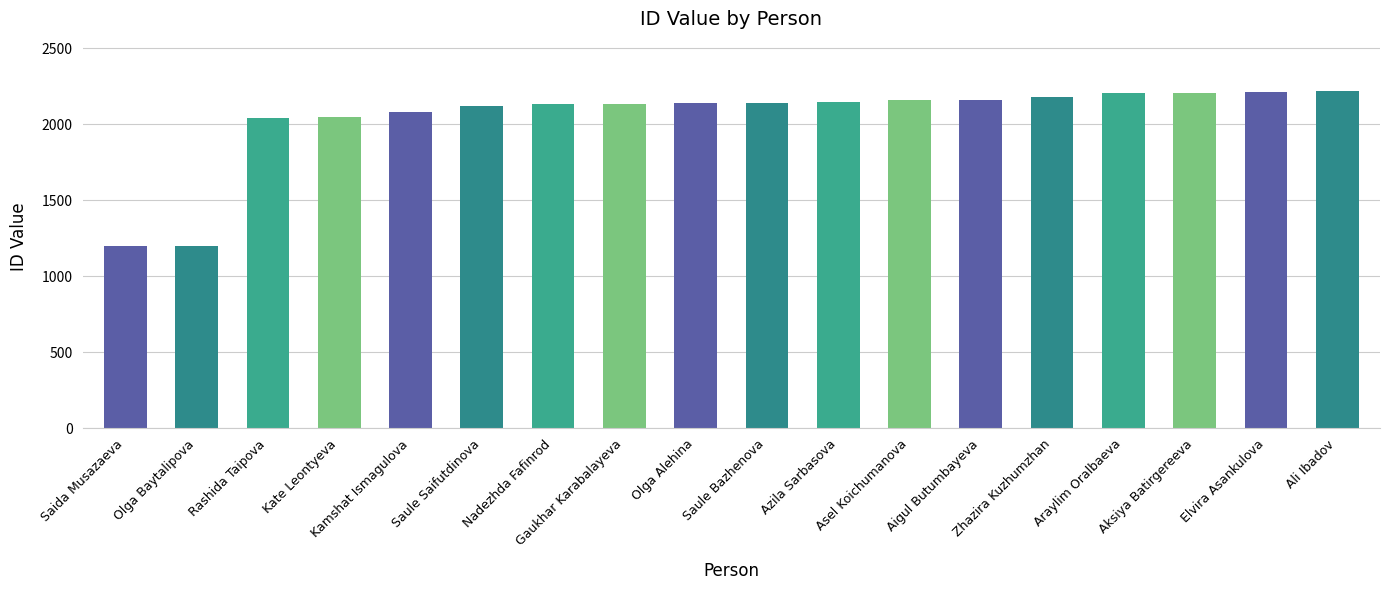

What is the label of the 10th bar from the left?

Saule Bazhenova